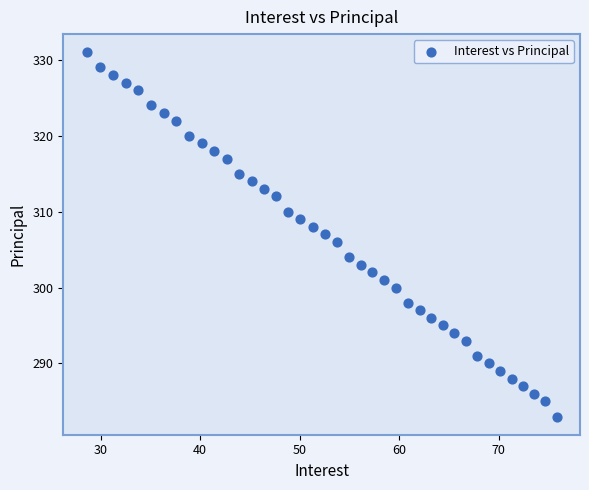

What is the range of Y values (max minus min)?

48